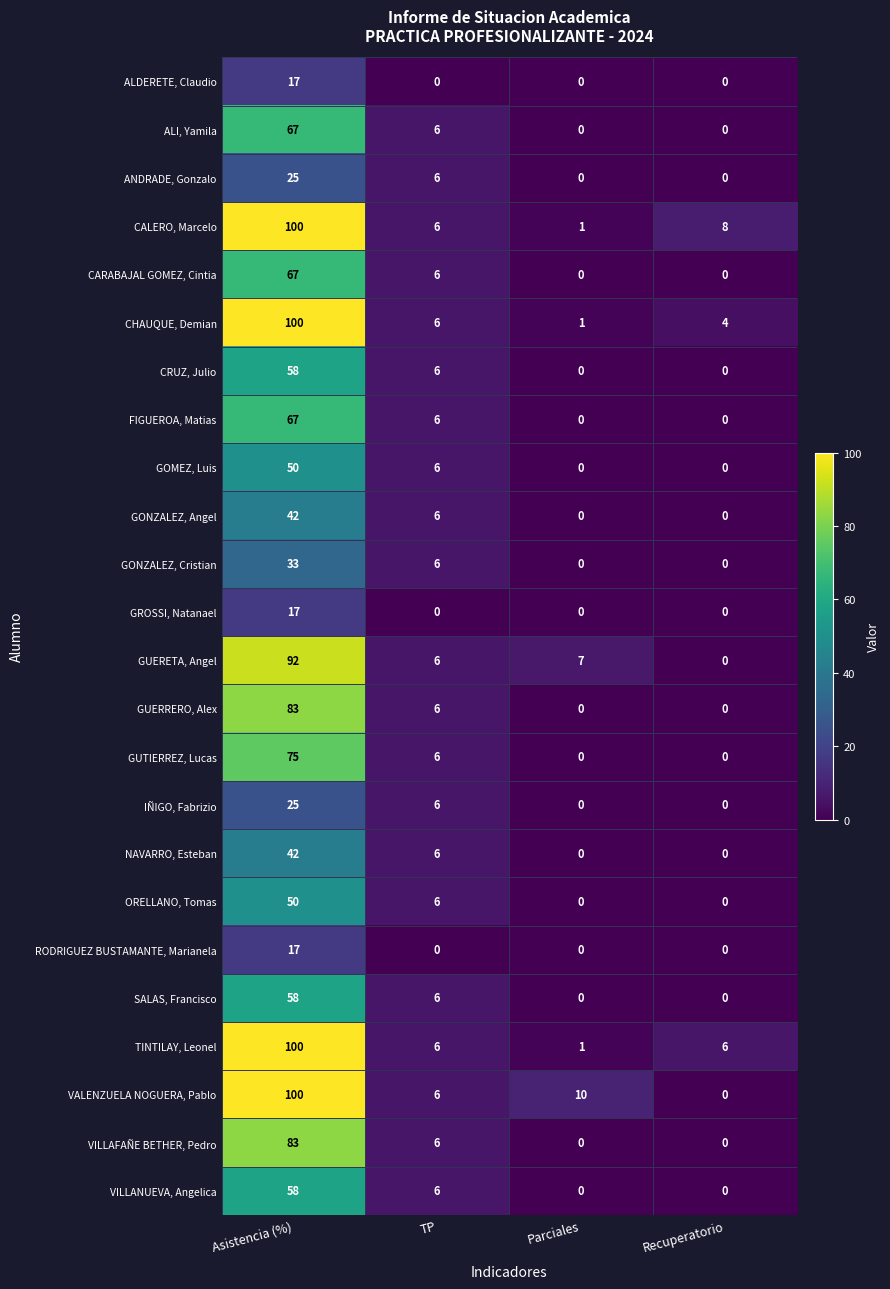

Which series has the largest range (max minus min)?

VALENZUELA NOGUERA, Pablo